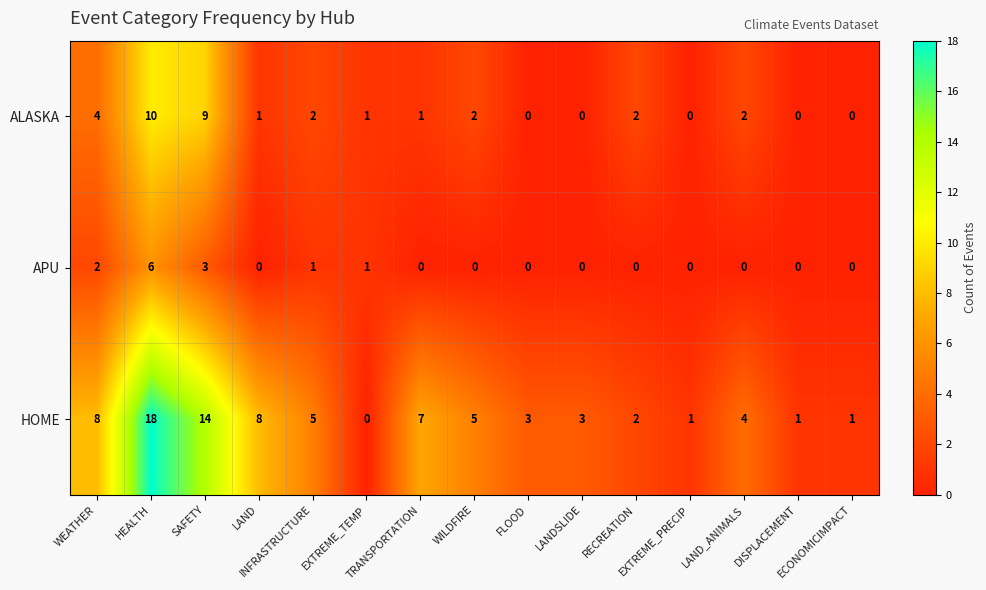

What is the average value of the HOME series?

5